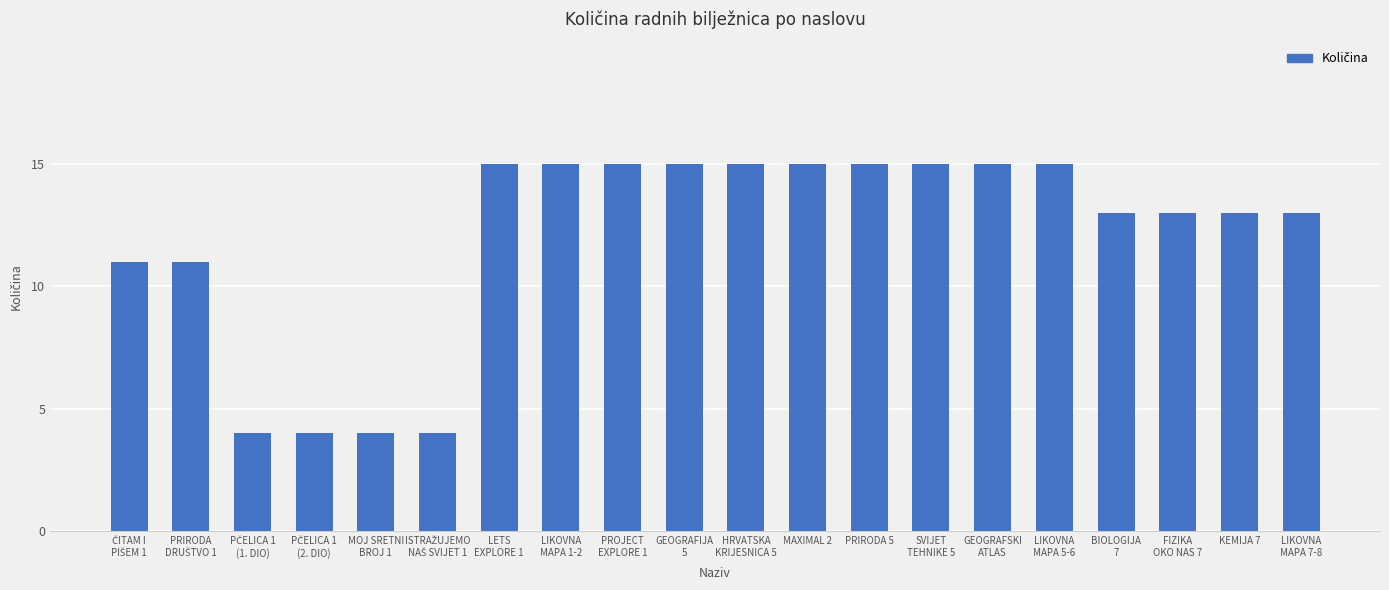

What is the minimum value shown in the chart?

4